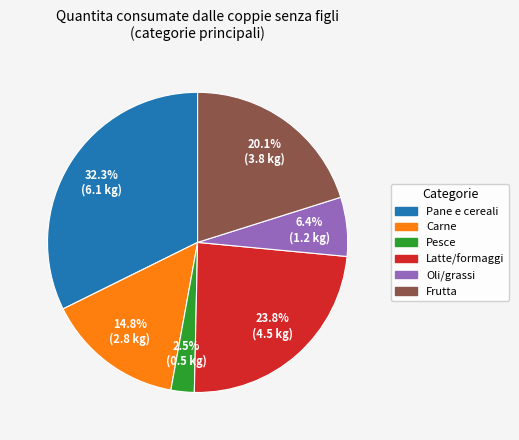

Is there any slice that represents more than half of the pie?

No